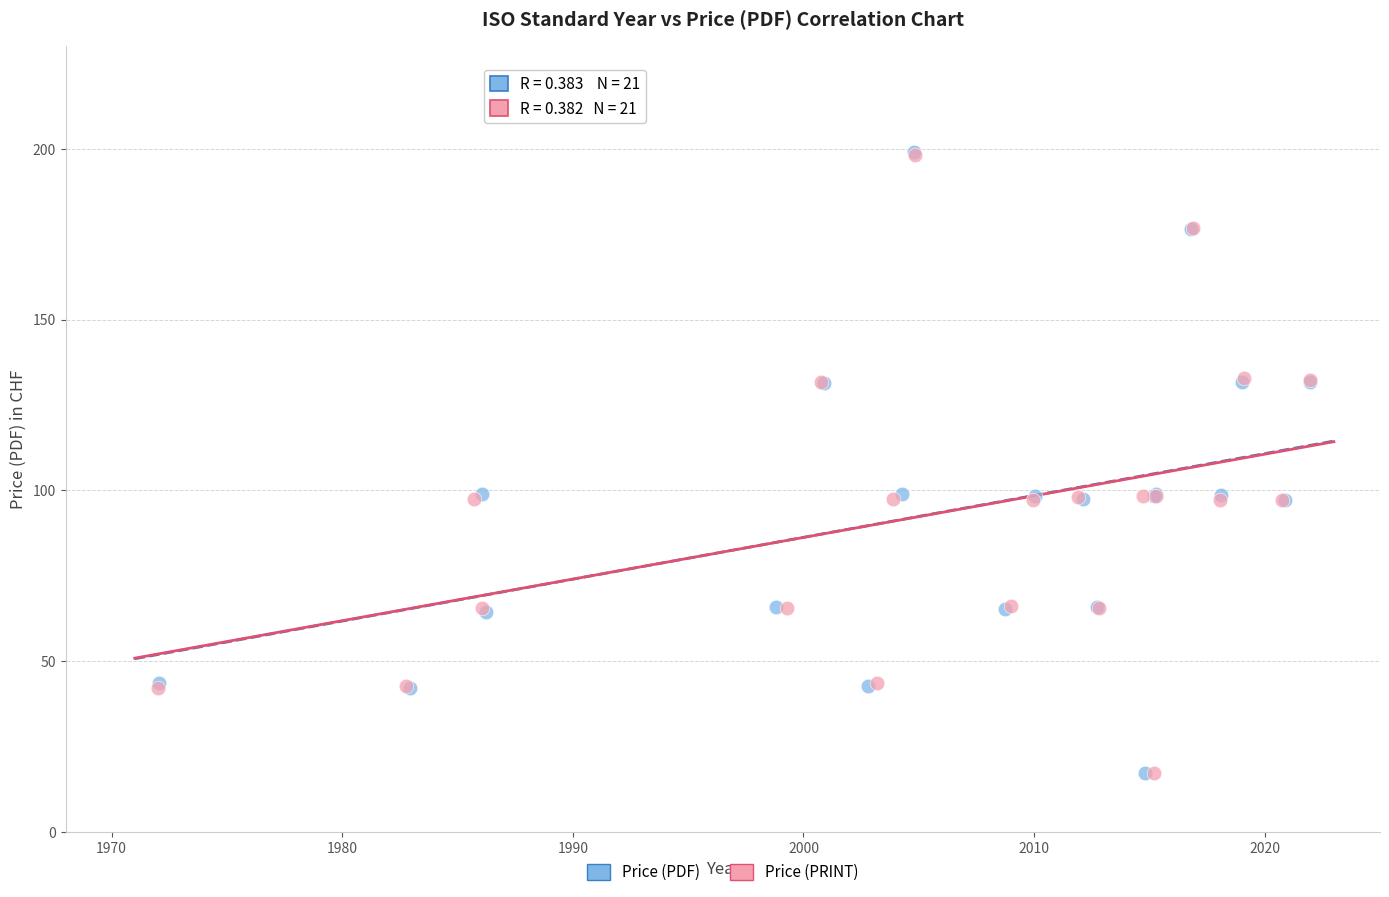

Which series has the widest spread of Y values?

Price (PDF)